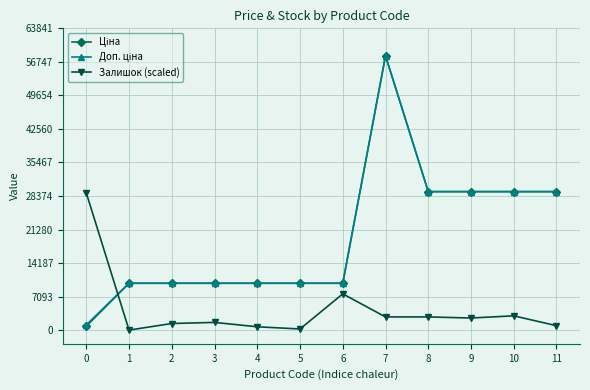

What is the value of the Залишок (scaled) point at the 1st from the left?

29018.5